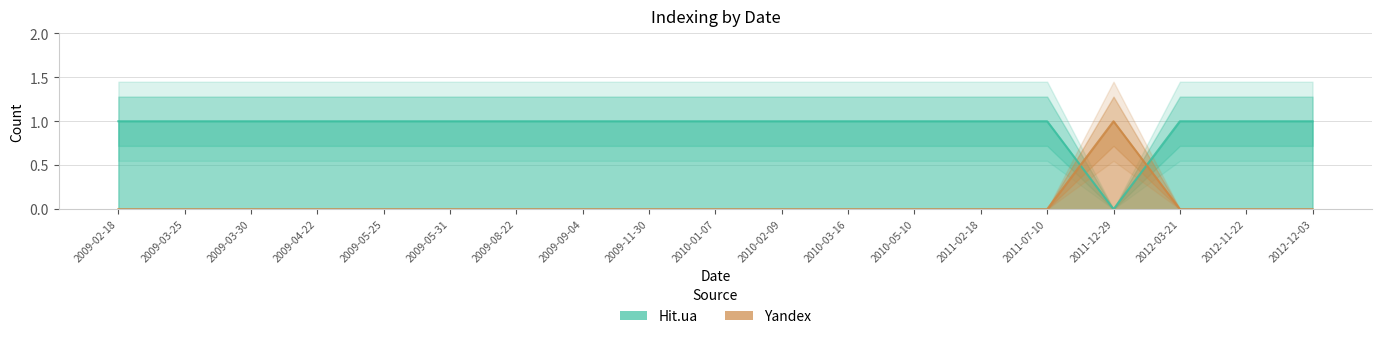

At which category does the chart reach its peak across all series?

2011-12-29